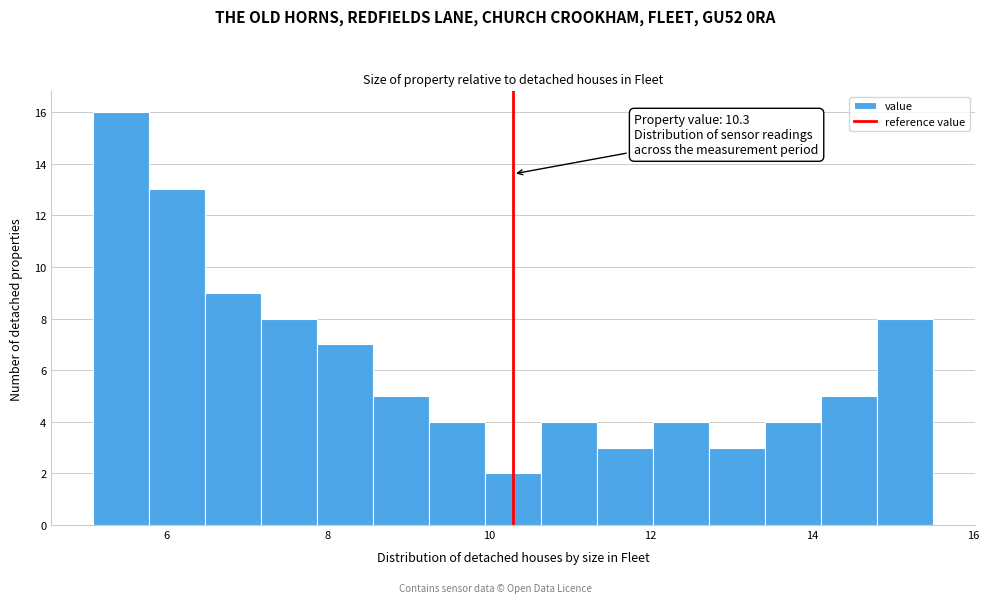

Around what value on the x-axis is the tallest bar? Give the approximate position of its centre, as read against the axis.

5.4